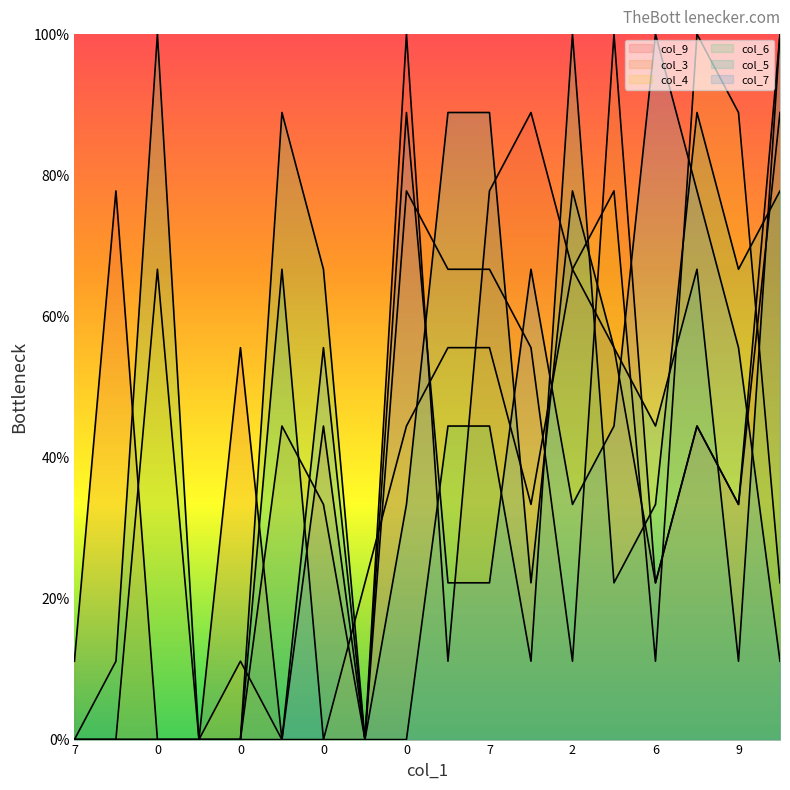

Which series ends up on top after the final intersection of col_7 and col_5?

col_5